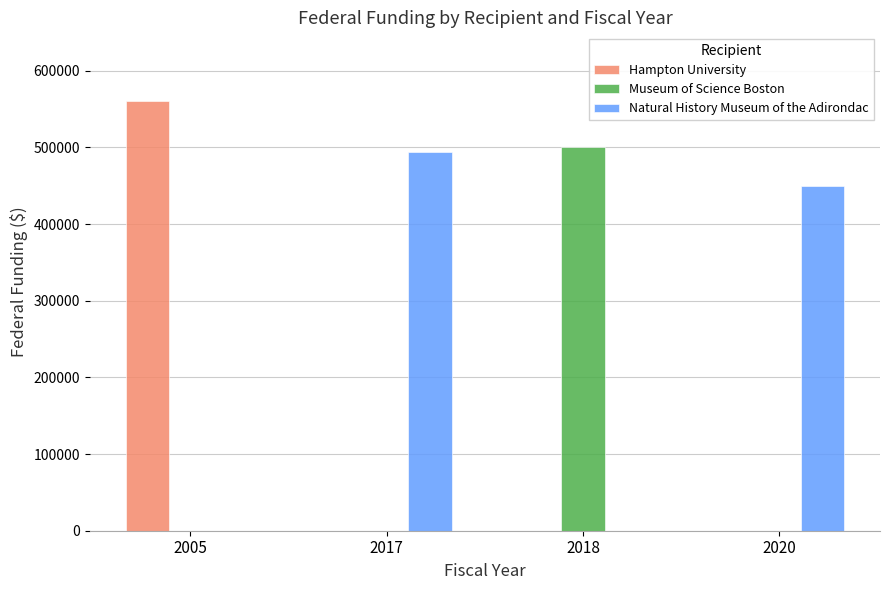

At which category is the sum across all series the highest?

2005